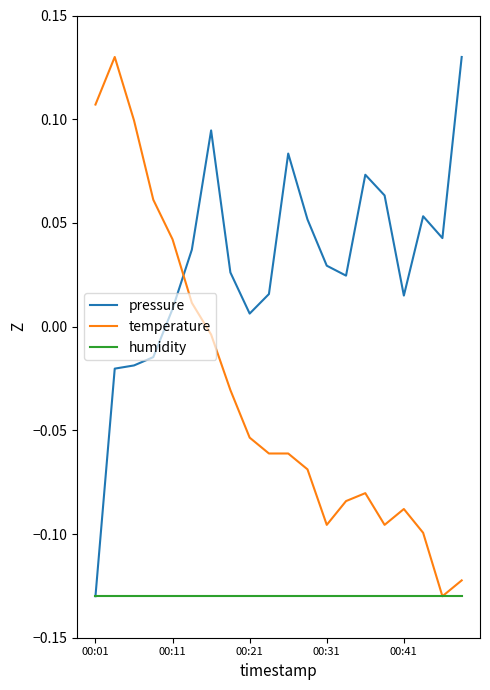

Which series has the largest total across all categories?

pressure